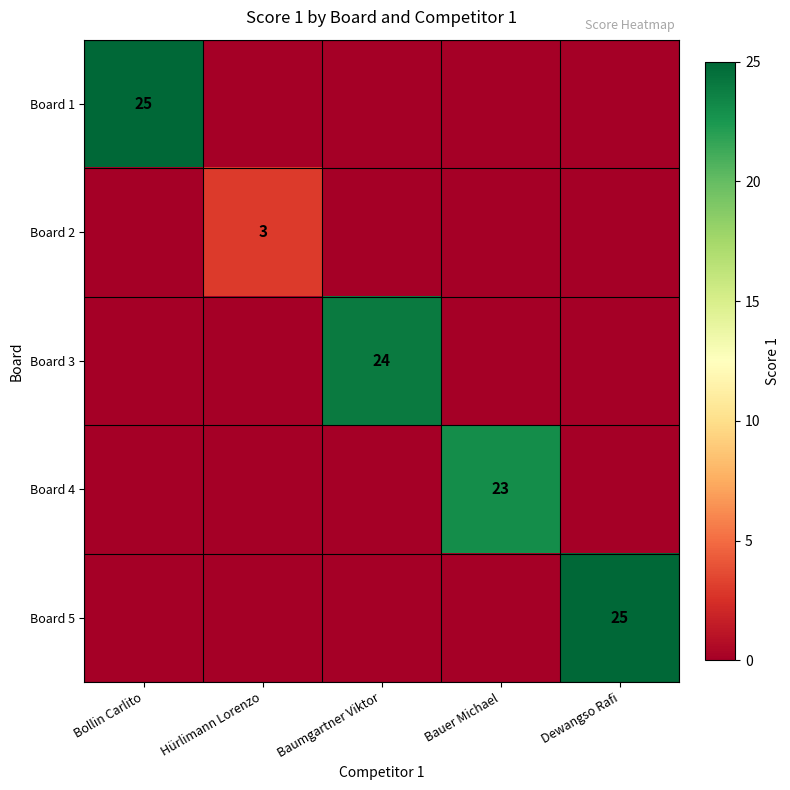

At which label does Board 4 reach its peak?

Bauer Michael